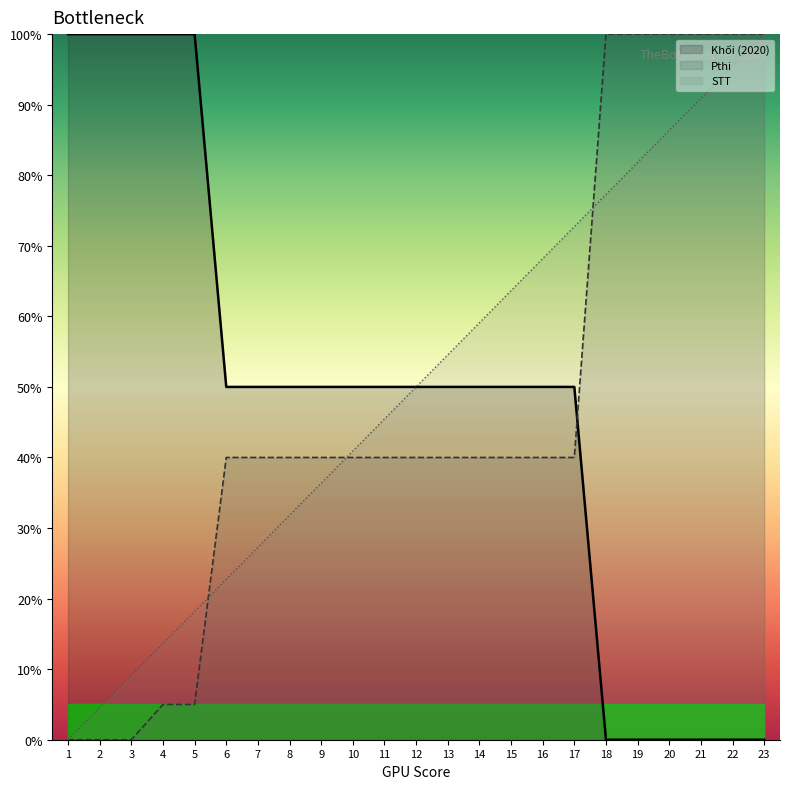

Which series has the largest total across all categories?

STT